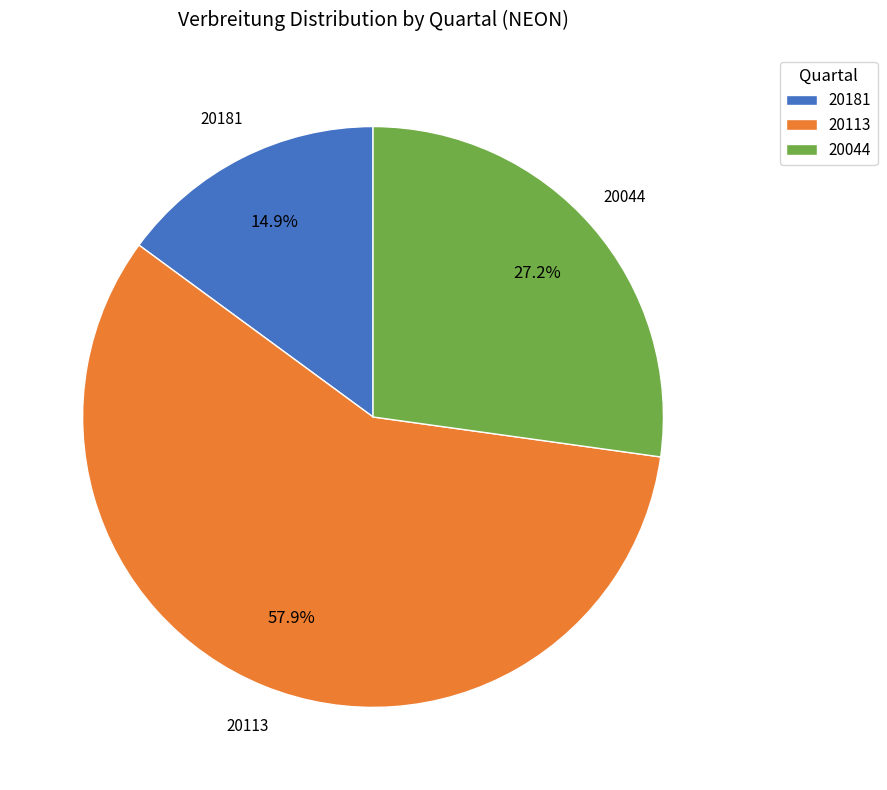

How many segments does this pie chart have?

3